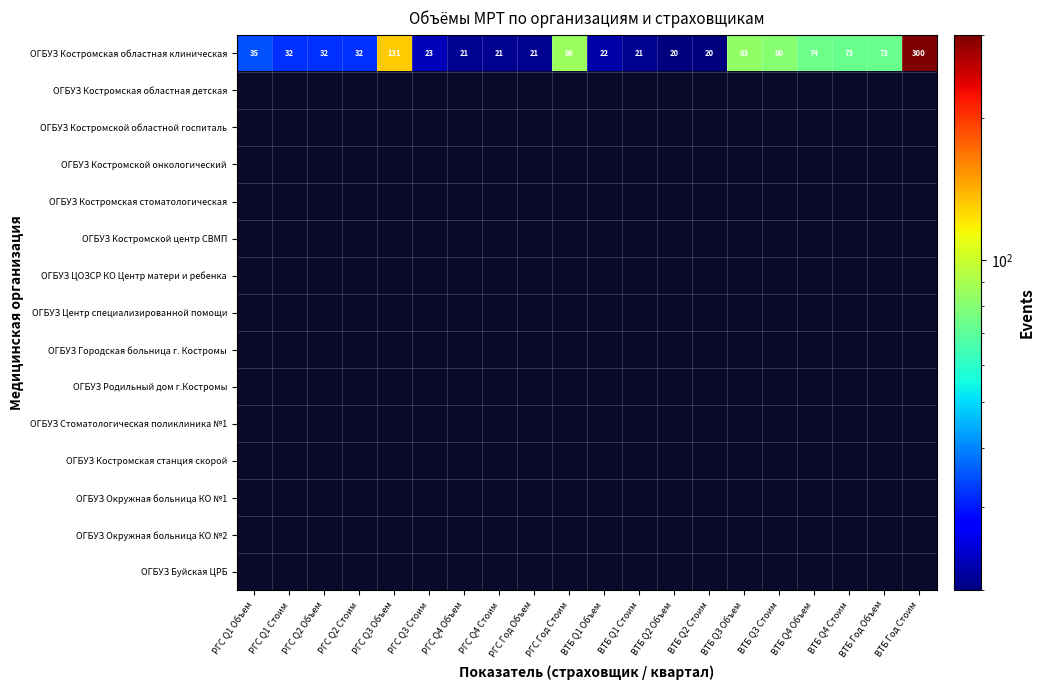

At which category does the chart reach its minimum across all series?

ВТБ Q2 Объем